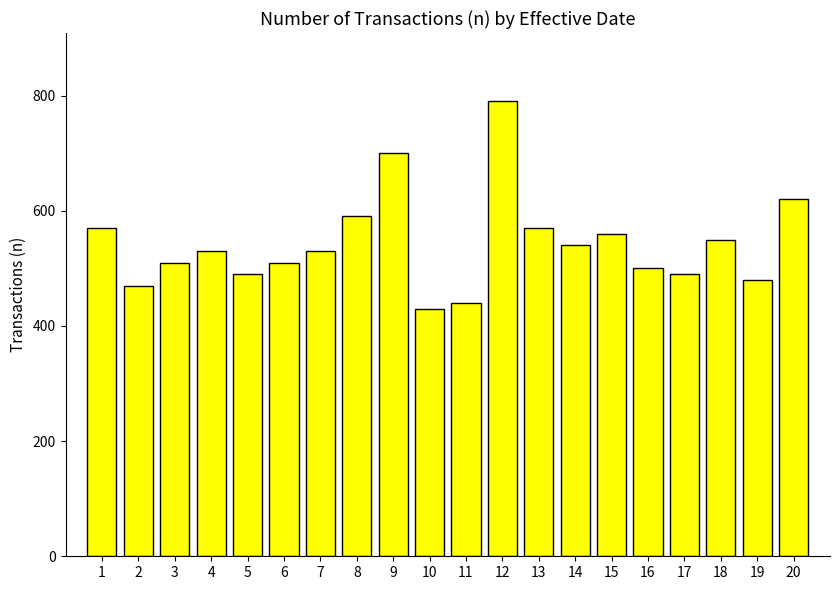

What is the value of the 19th bar from the left?

480